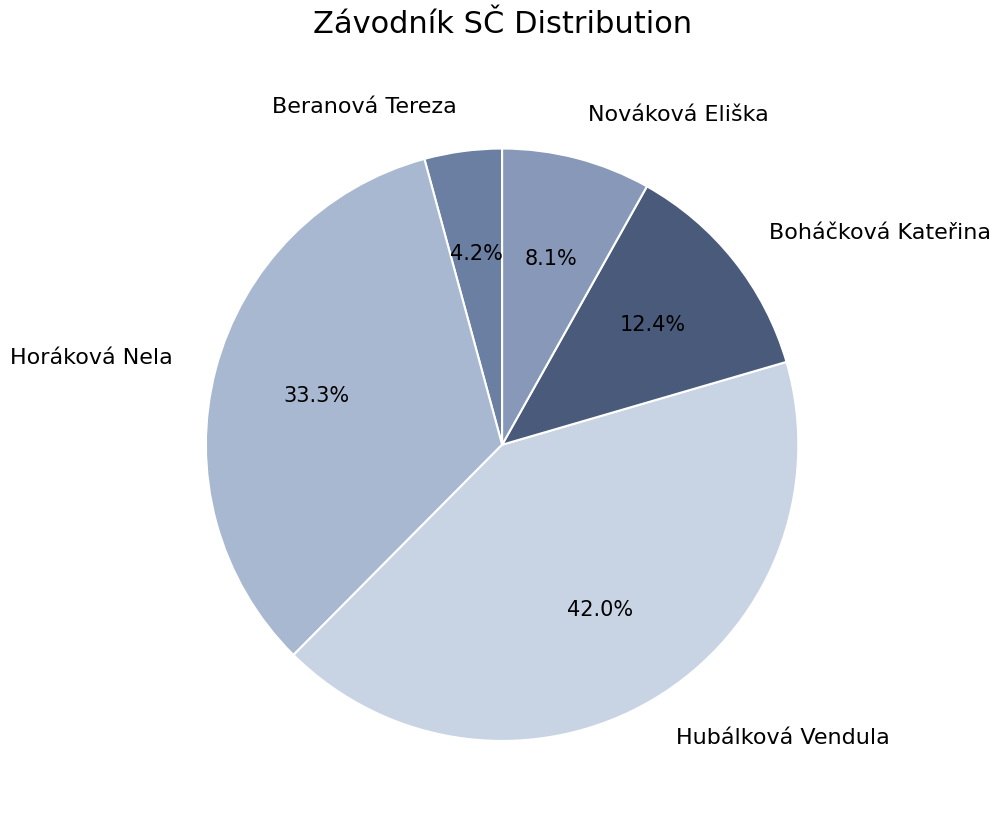

Which category has the biggest portion of the pie?

Hubálková Vendula